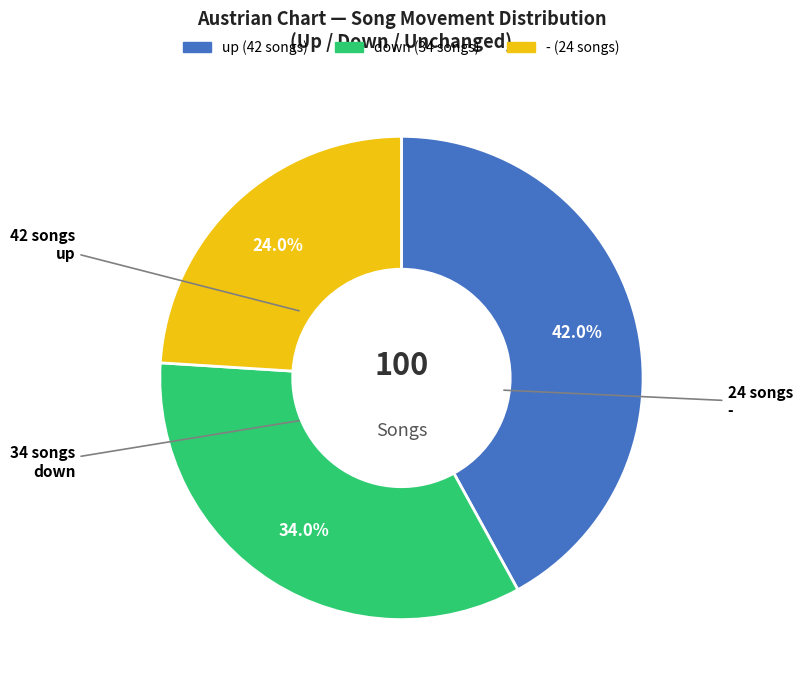

To the nearest percent, what is the difference between the largest and smallest slice percentages?

18%